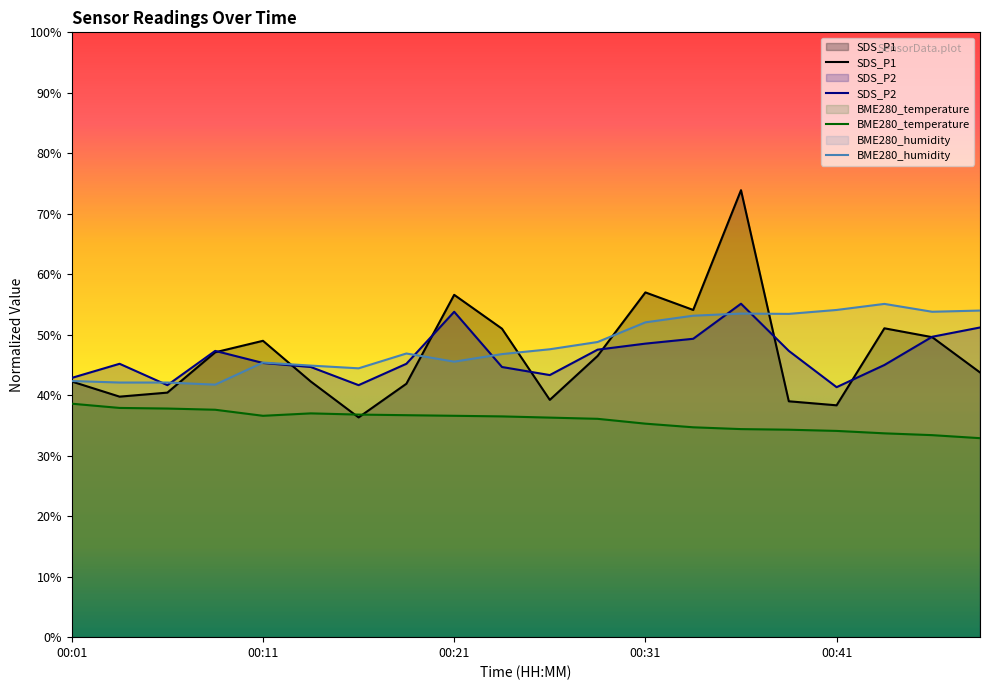

At which category is the sum across all series the highest?

00:36